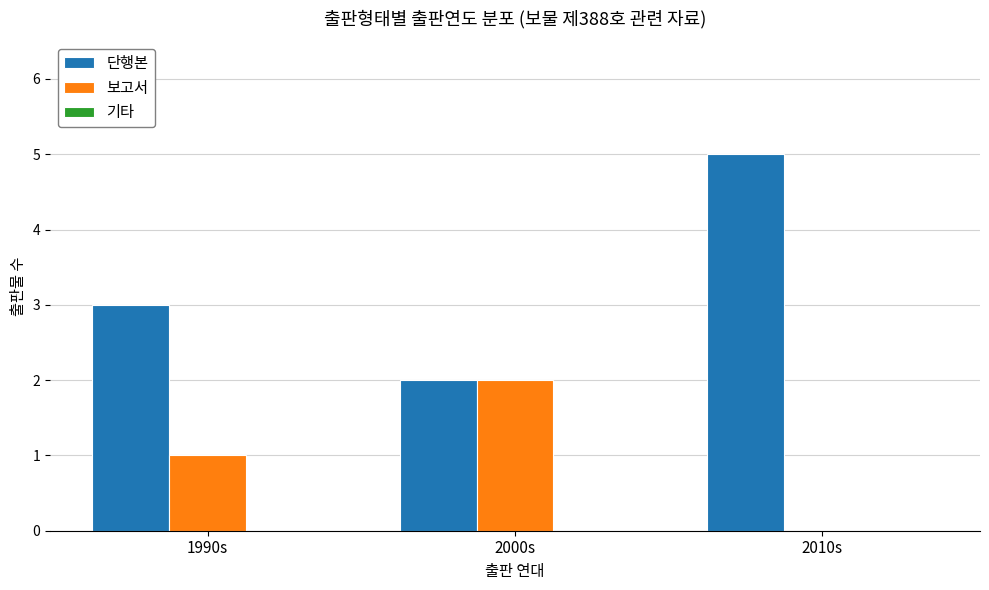

How many categories are shown in the chart?

3